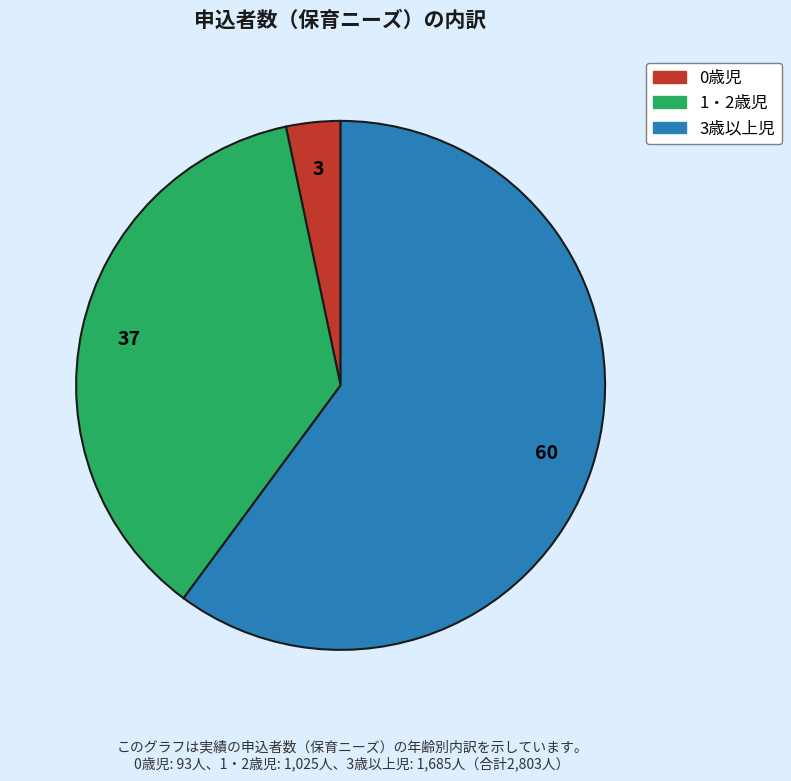

Rank the categories by value from highest to lowest.

3歳以上児, 1・2歳児, 0歳児